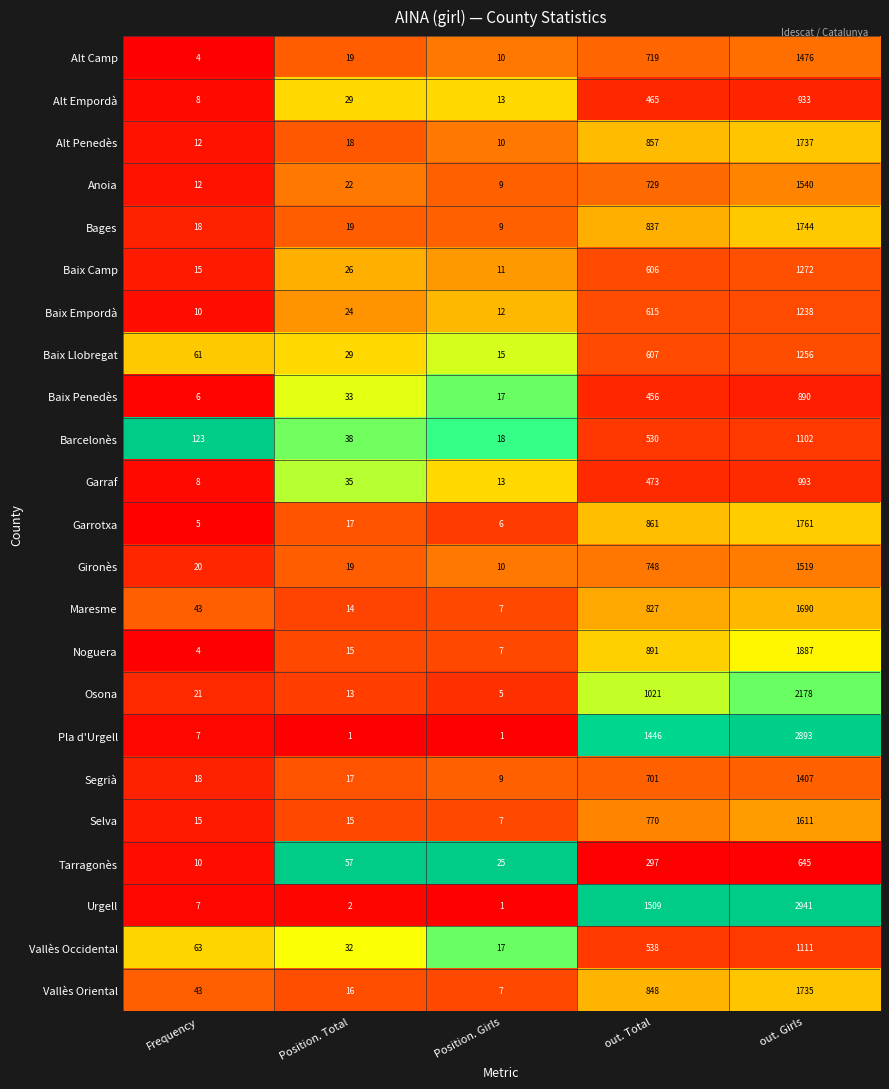

At which label does Garraf reach its peak?

out. Girls